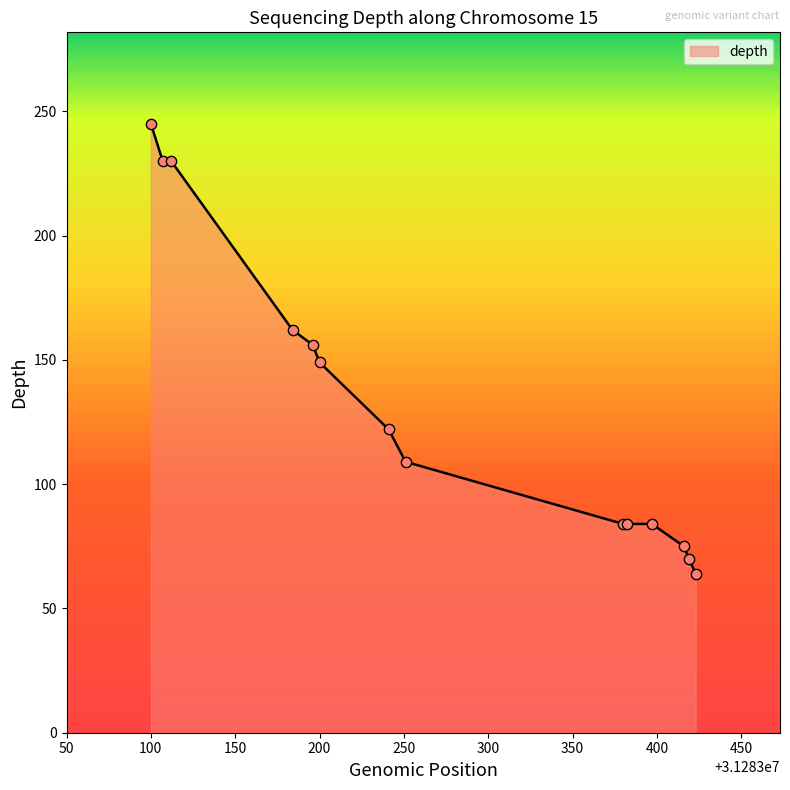

What is the smallest value displayed?

64